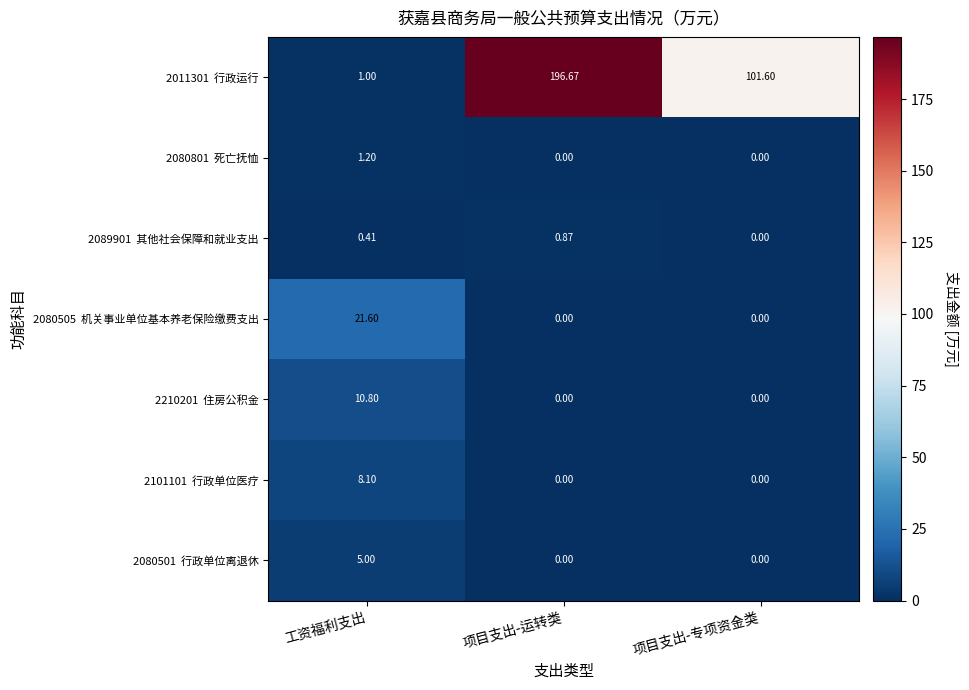

Count the number of data series in this chart.

7